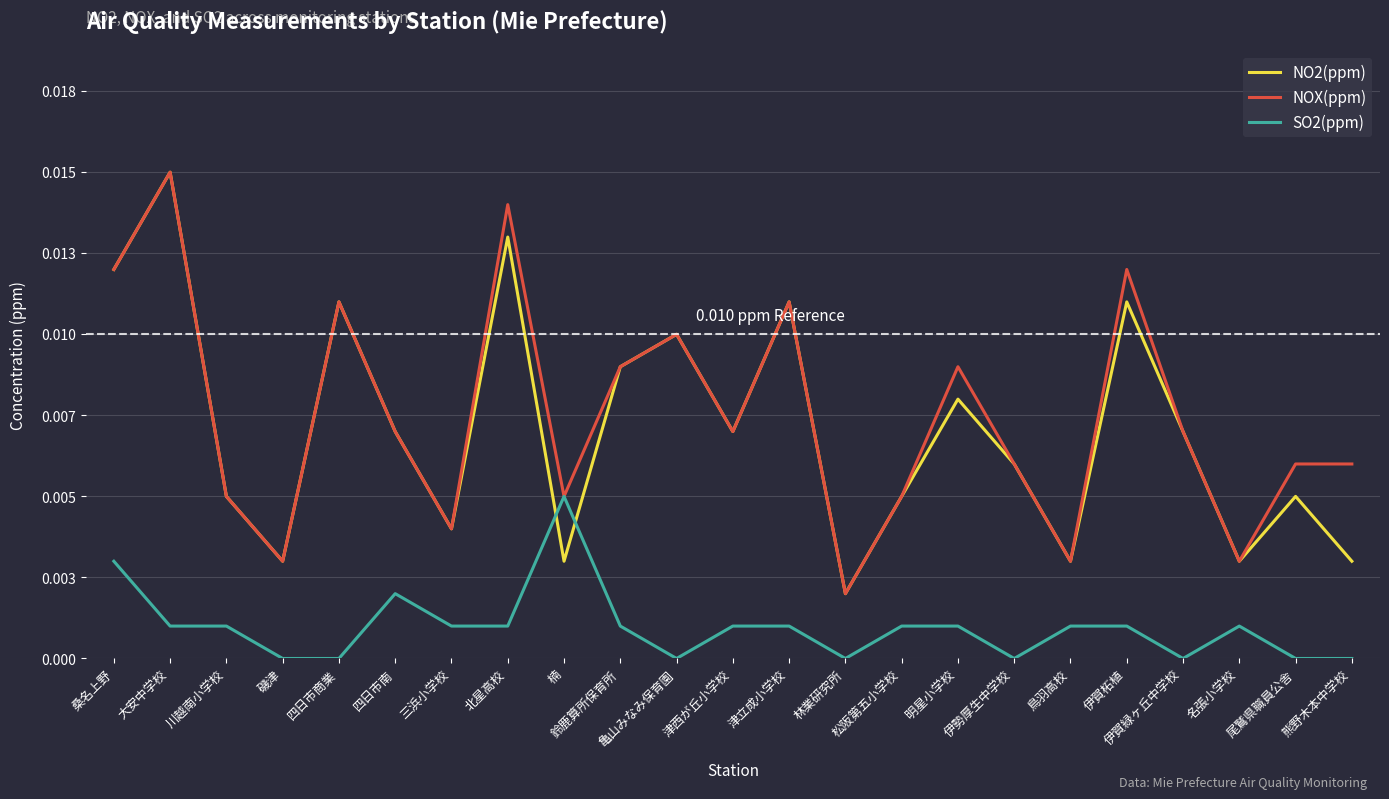

At how many categories does at least one series exceed 0?

23